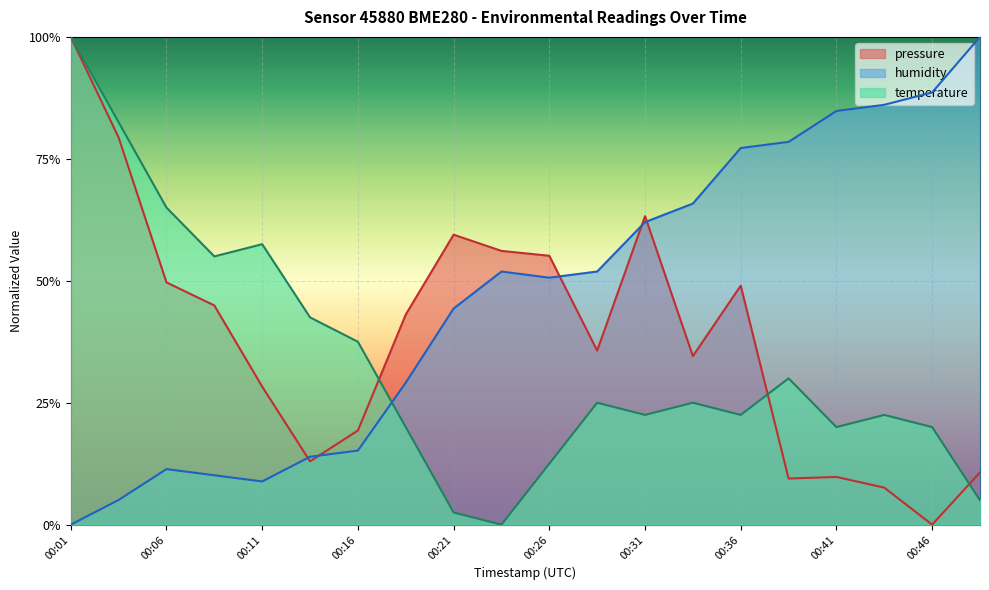

What is the maximum value for humidity?

1.0